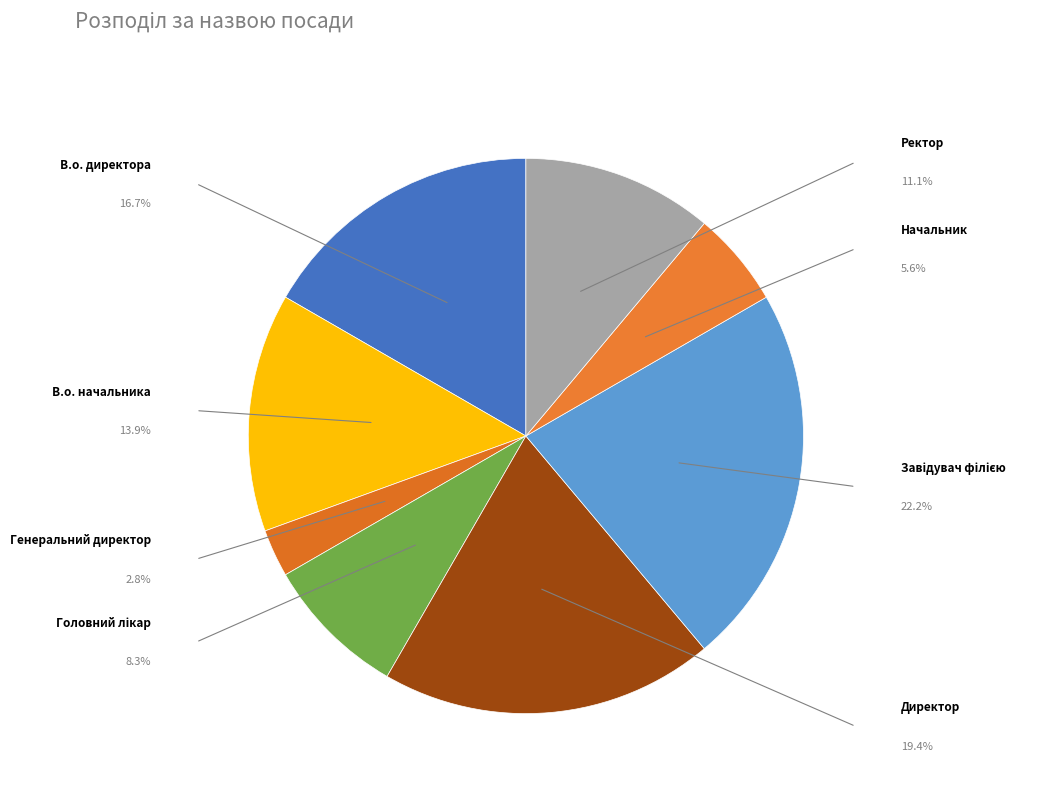

What is the change in value from В.о. начальника to Ректор?

-1